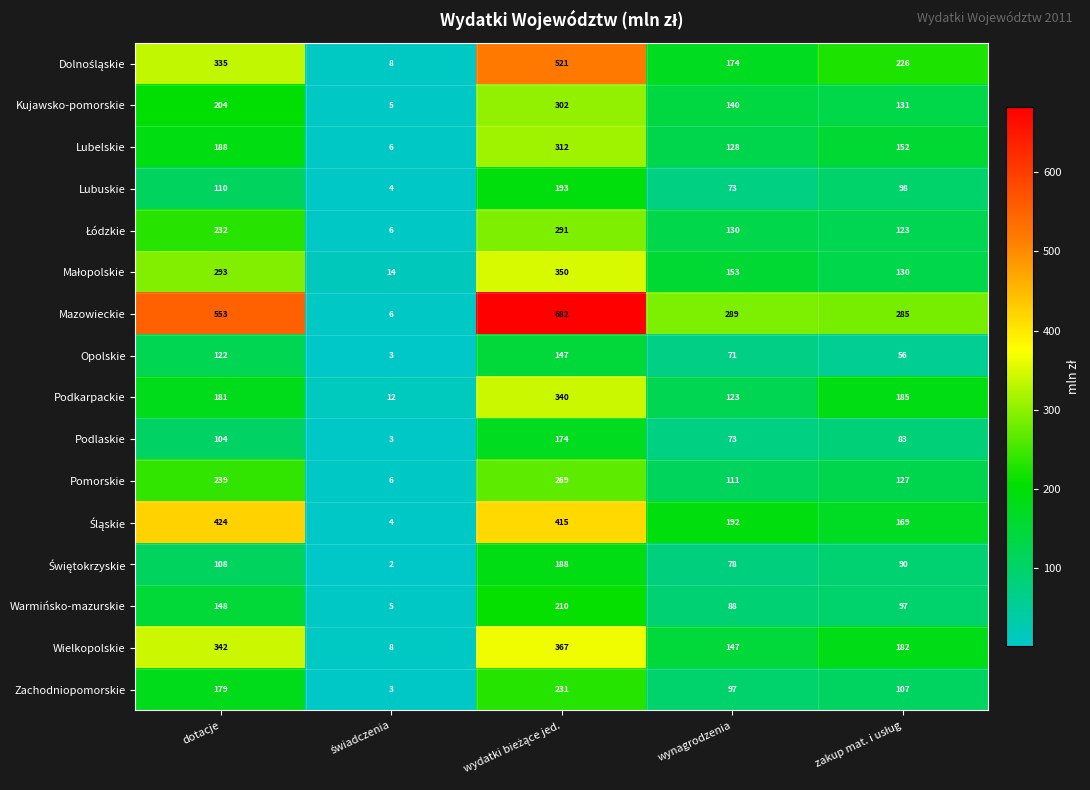

True or false: Wielkopolskie has a value of 342 at dotacje.

True